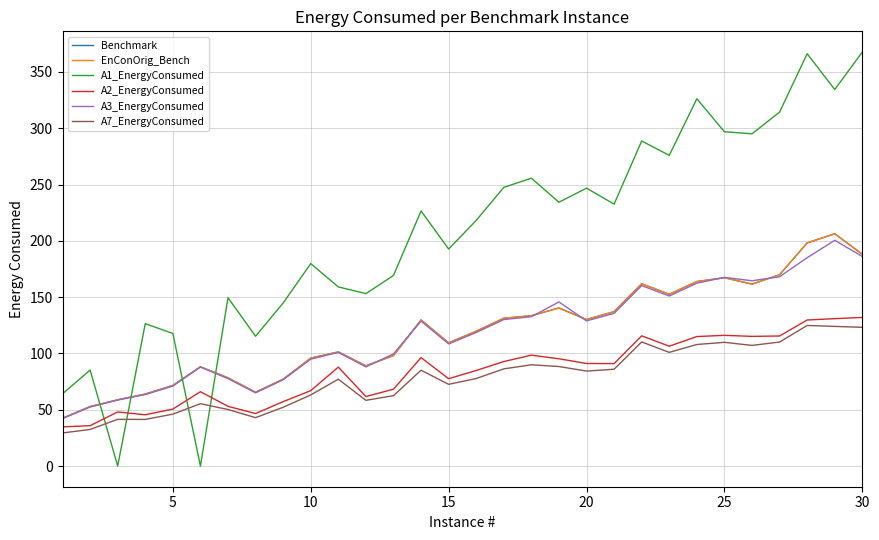

Which series ends up on top after the final intersection of A3_EnergyConsumed and Benchmark?

Benchmark